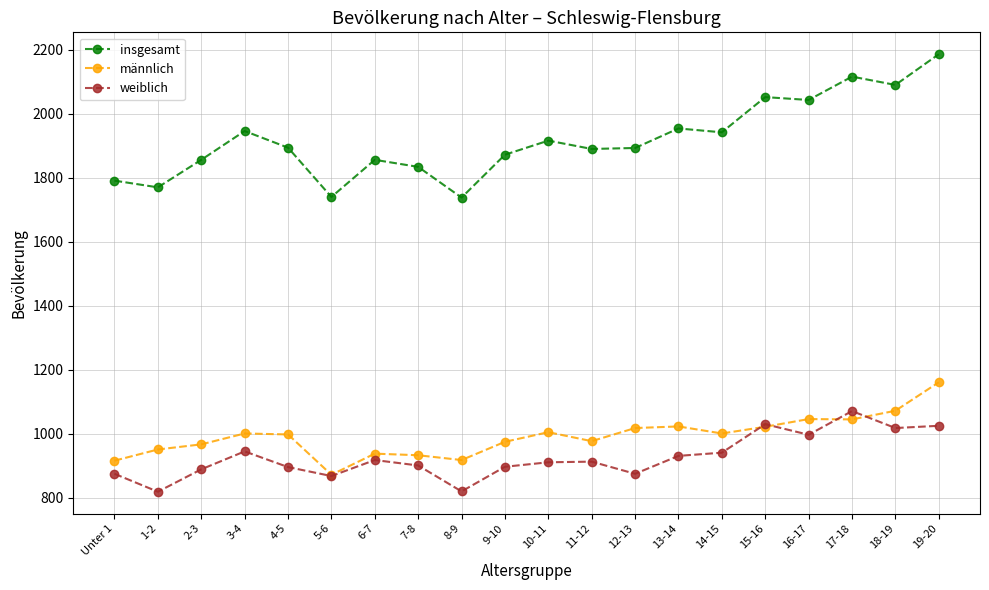

True or false: weiblich has a value of 1352 at 6-7.

False